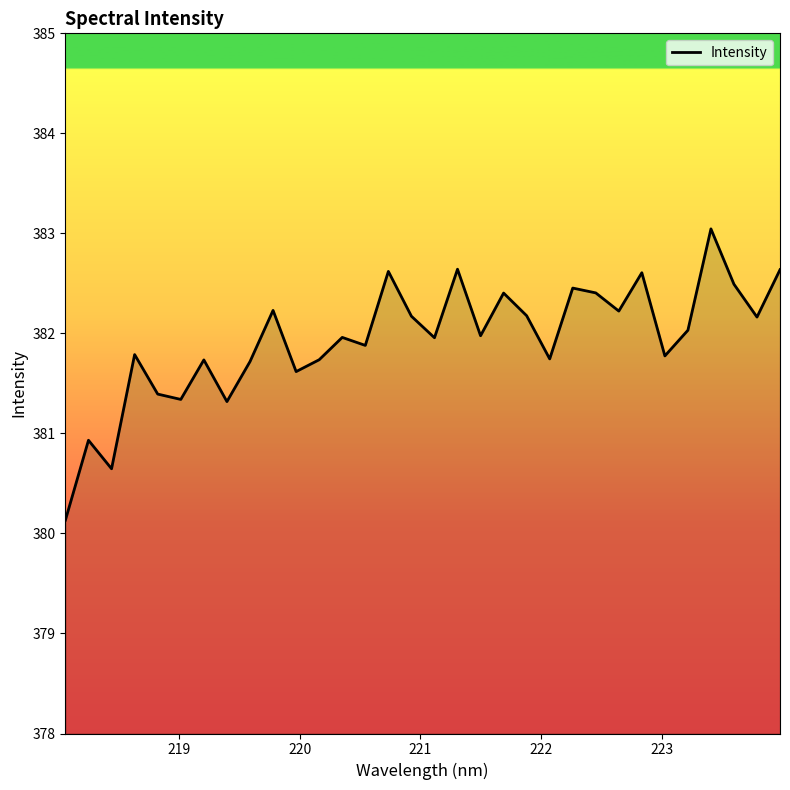

Reading right to left, extract all data points from this chart.

382.6	382.2	382.5	383.0	382.0	381.8	382.6	382.2	382.4	382.5	381.7	382.2	382.4	382.0	382.6	382.0	382.2	382.6	381.9	382.0	381.7	381.6	382.2	381.7	381.3	381.7	381.3	381.4	381.8	380.6	380.9	380.1